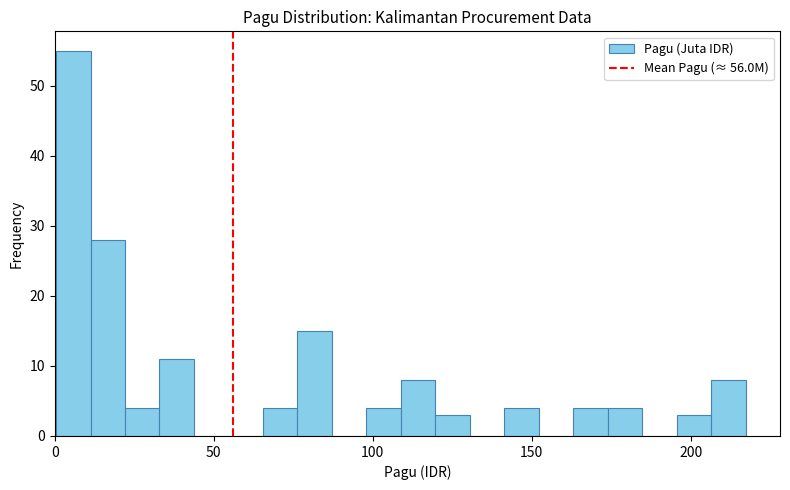

Read against the x-axis, roughly where is the centre of the tallest bar?

5